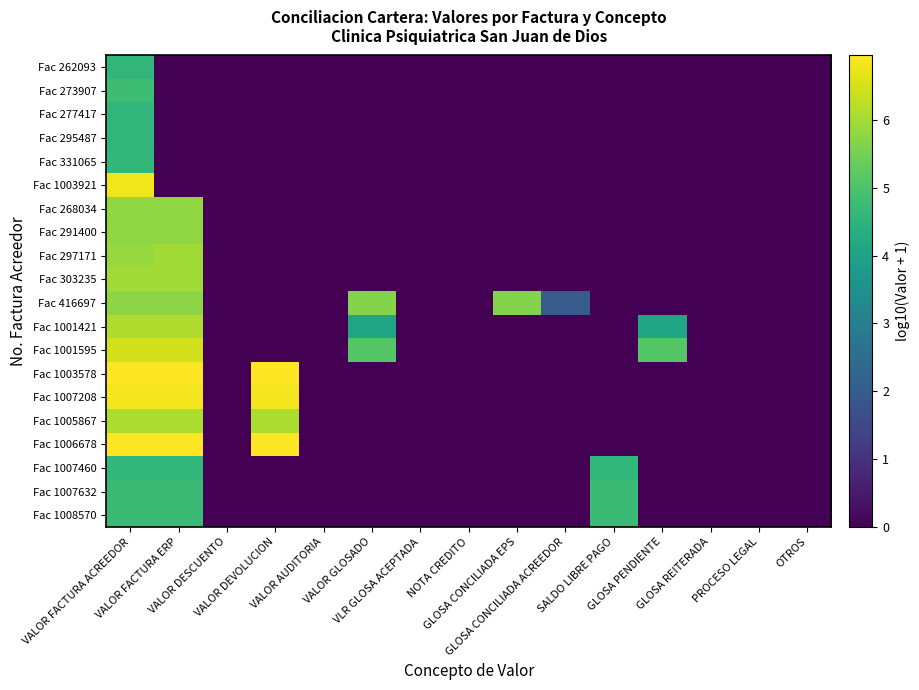

What is the maximum value shown in the chart?

6.9